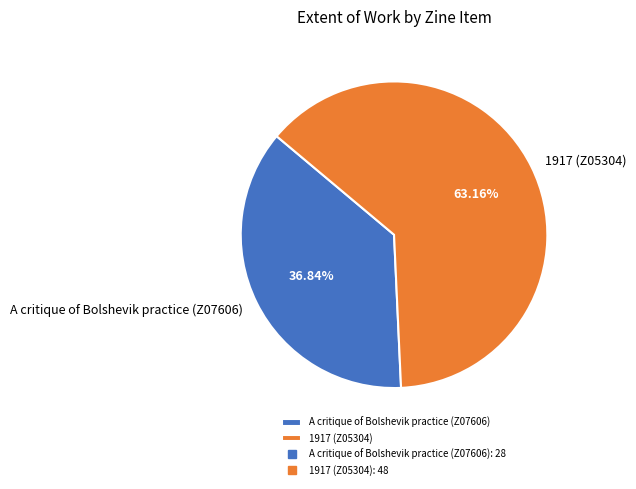

What is the majority slice?

1917 (Z05304)